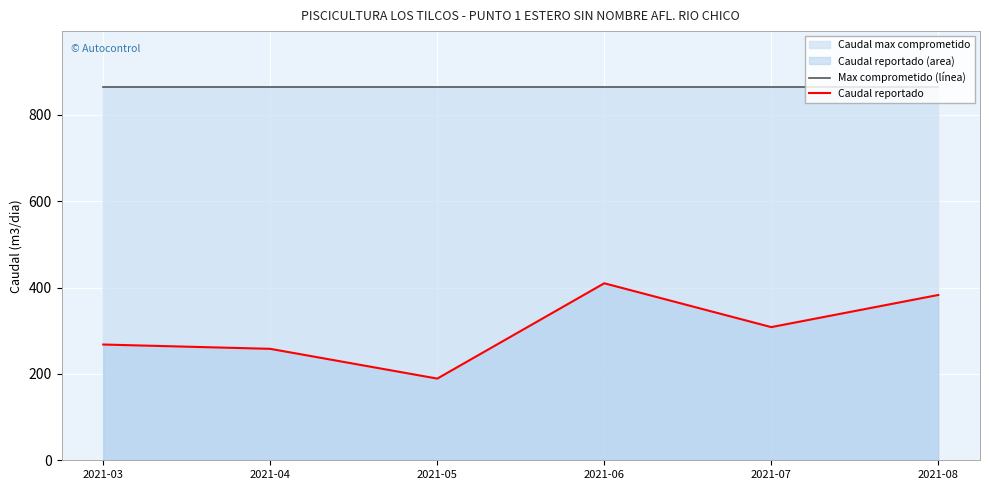

Where is the first local minimum for Caudal reportado?

2021-05